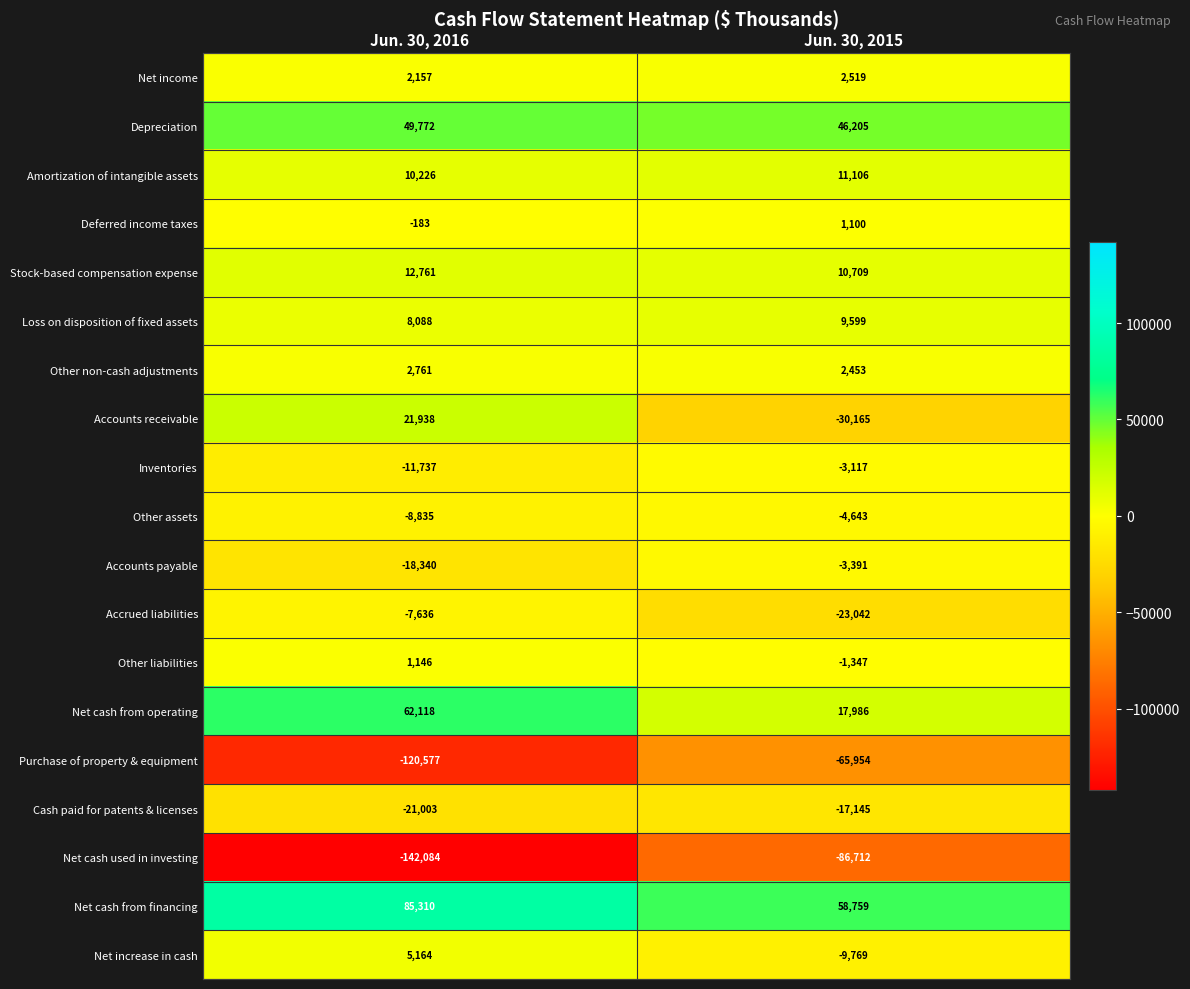

True or false: Other assets has a value of -1997 at Jun. 30, 2015.

False